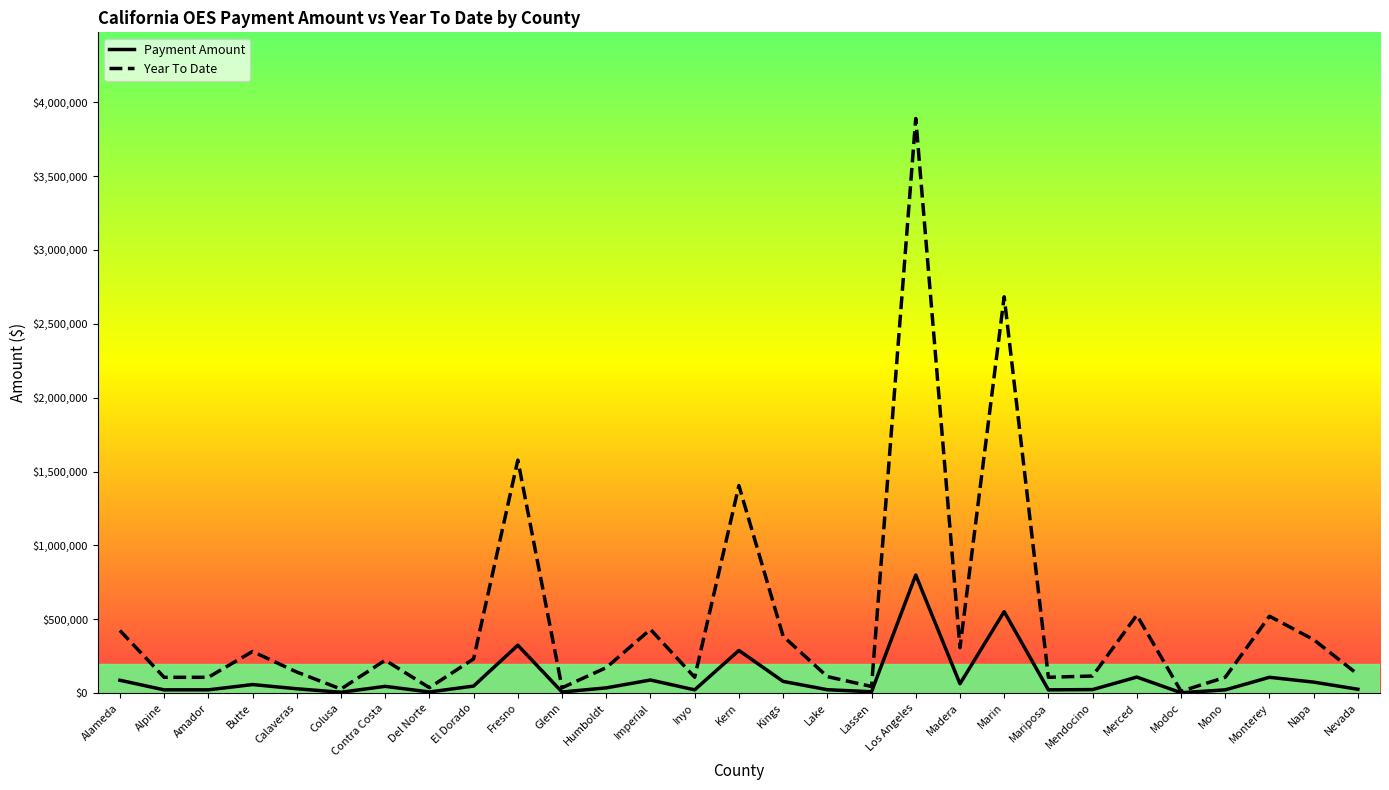

True or false: Year To Date has a value of 231865.5 at El Dorado.

True